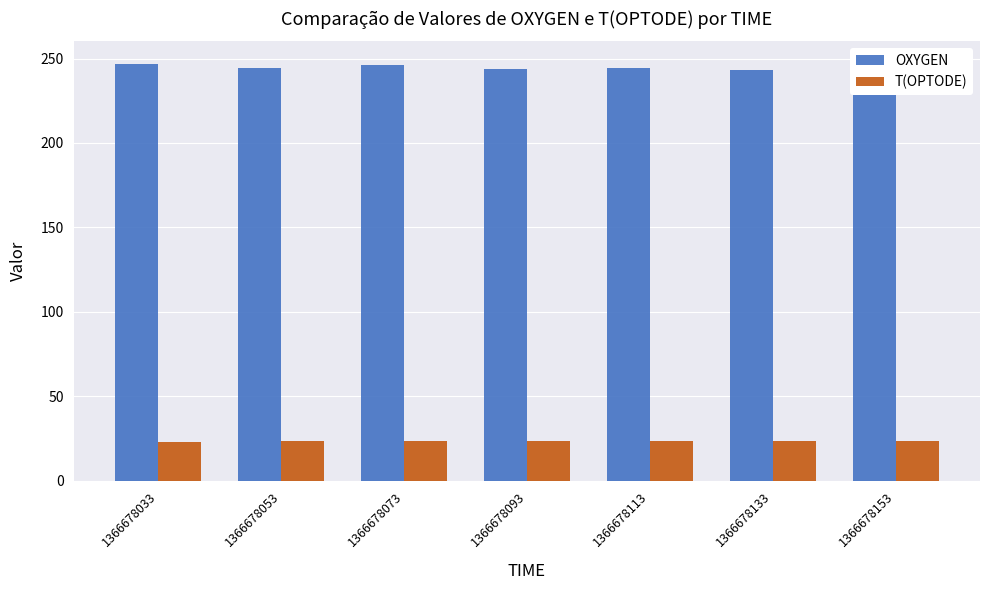

List the series in order of their overall mean, lowest first.

T(OPTODE), OXYGEN